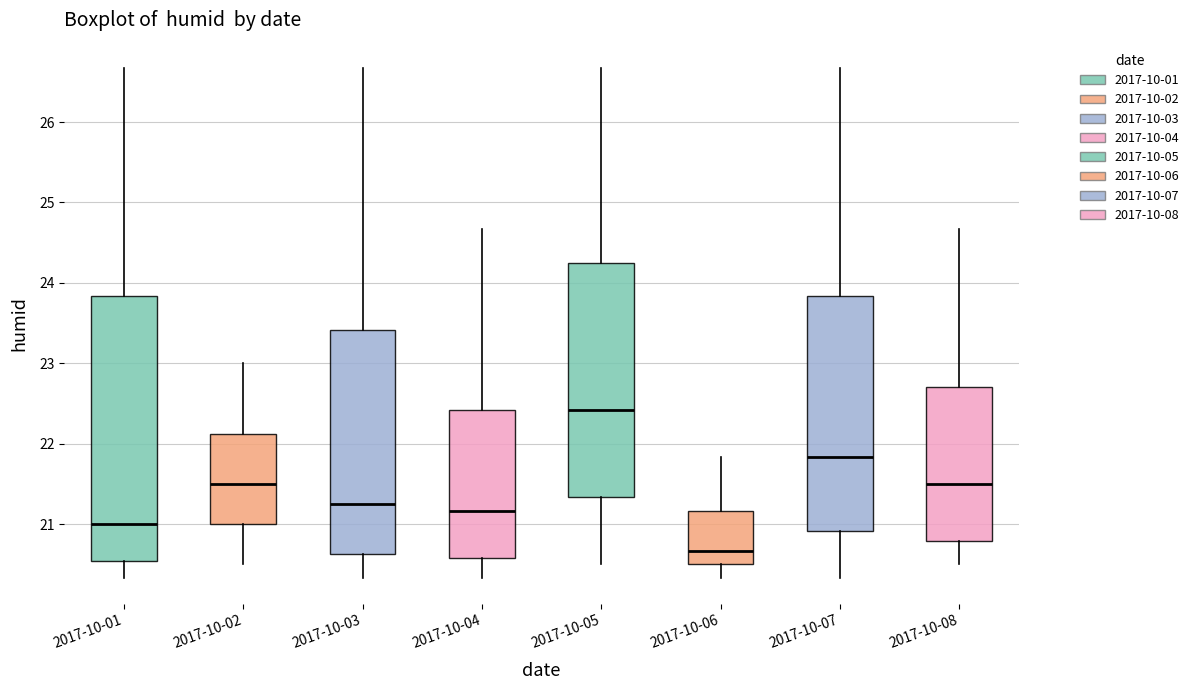

Which box is the tallest, from its lower edge to its upper edge?

2017-10-01